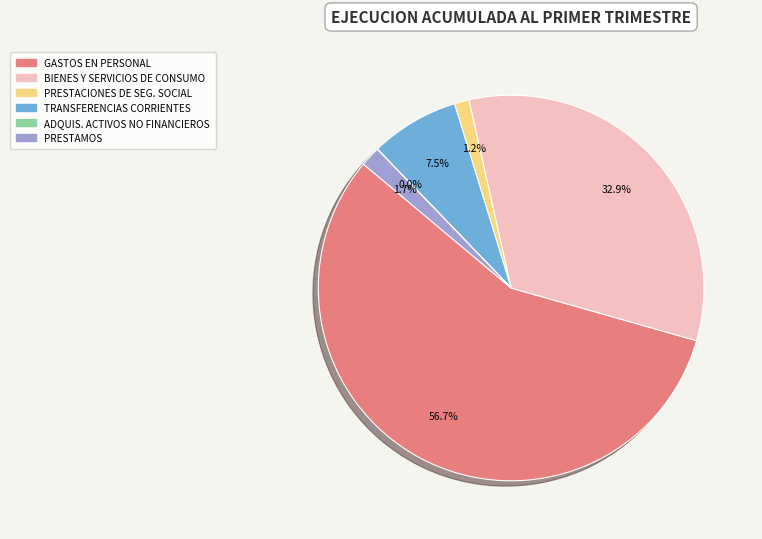

Does any single category account for the majority?

Yes